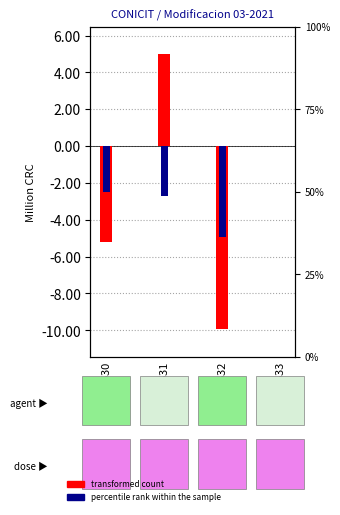

Are the bars grouped side by side (vs. stacked)?

Yes